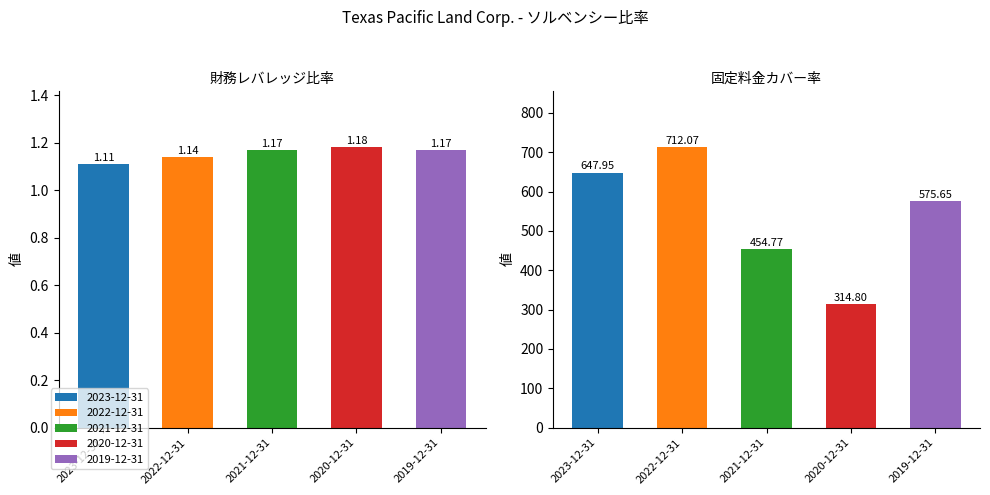

How many data points does each series have?

5